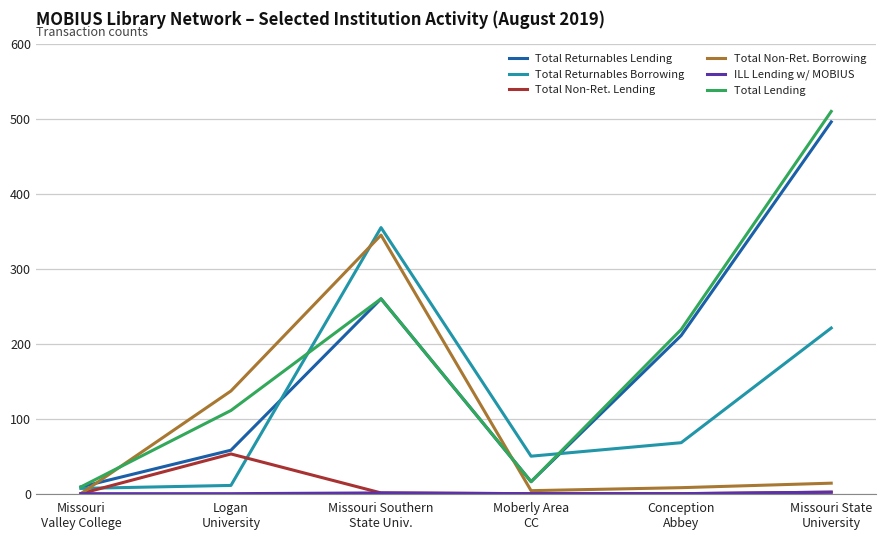

What is the highest value of the Total Returnables Lending series?

496